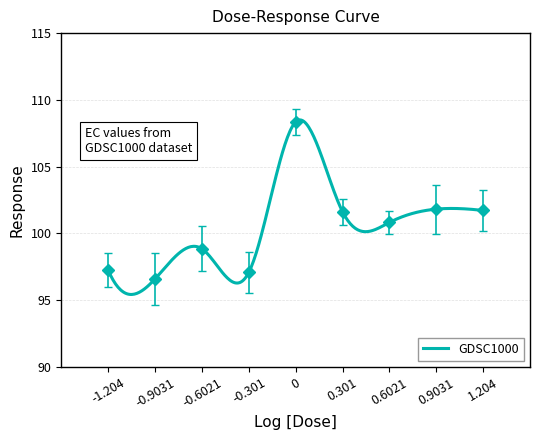

The chart shows a value of 97.3 at -1.204. True or false?

True